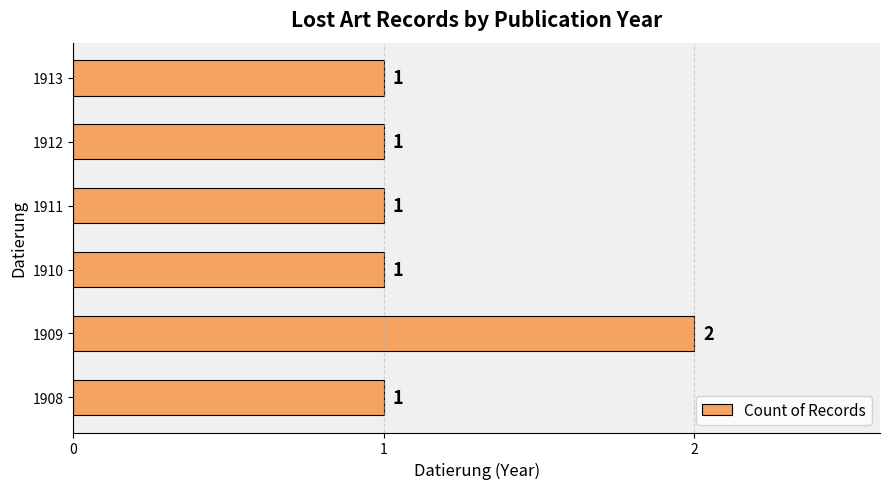

What is the minimum value shown in the chart?

1